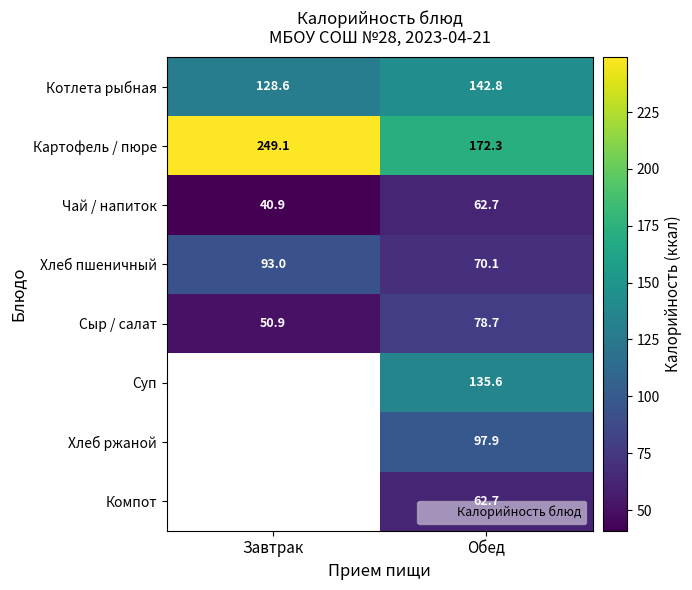

The value of Компот at Обед is 88.5. True or false?

False